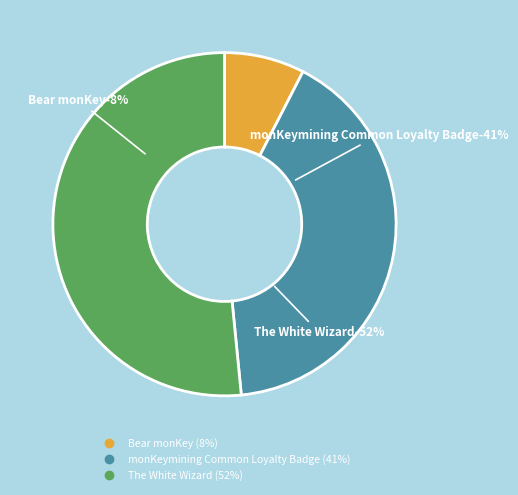

What is the total percentage of The White Wizard and monKeymining Common Loyalty Badge?

92.4%